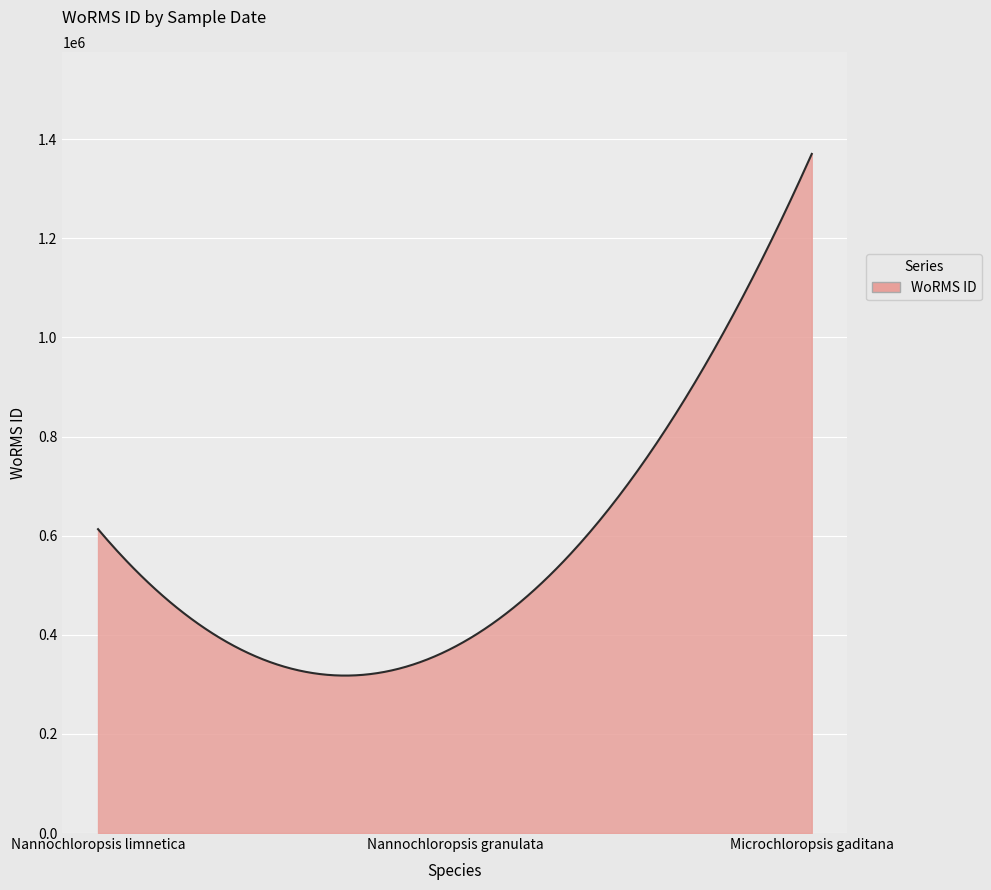

What is the difference between the maximum and minimum values?

1052604.8